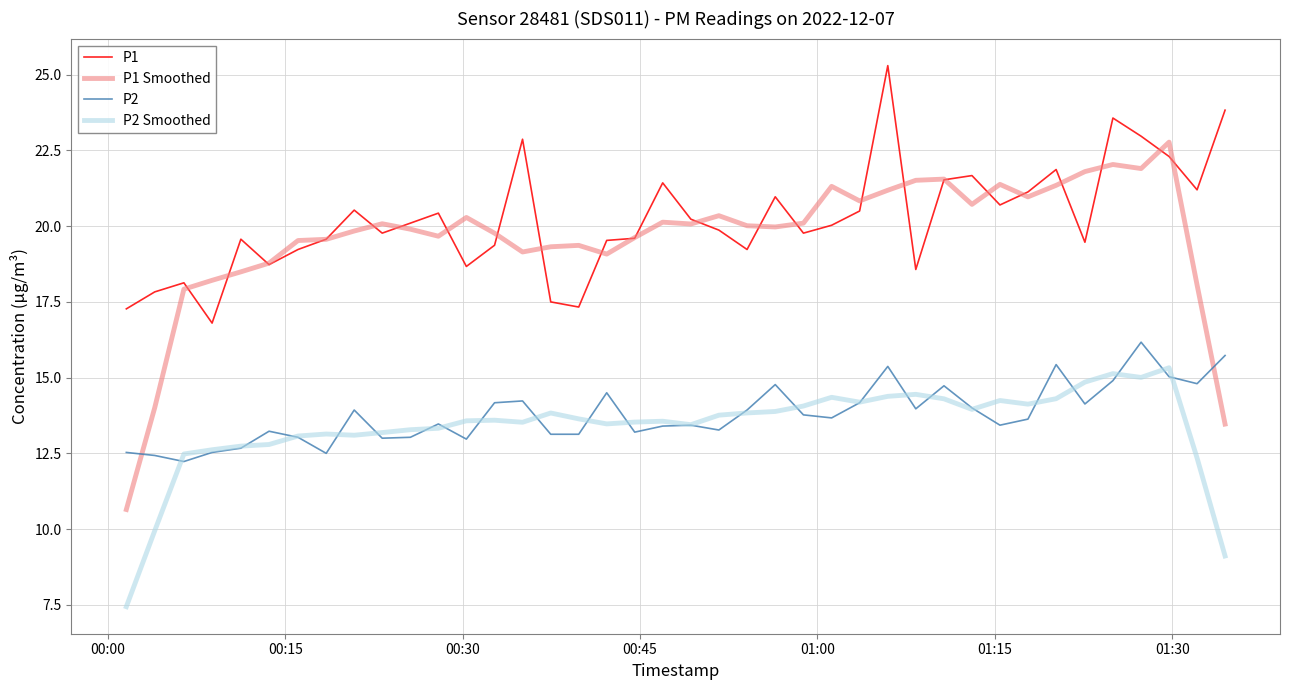

What are all the series names shown in the legend?

P1, P1 Smoothed, P2, P2 Smoothed